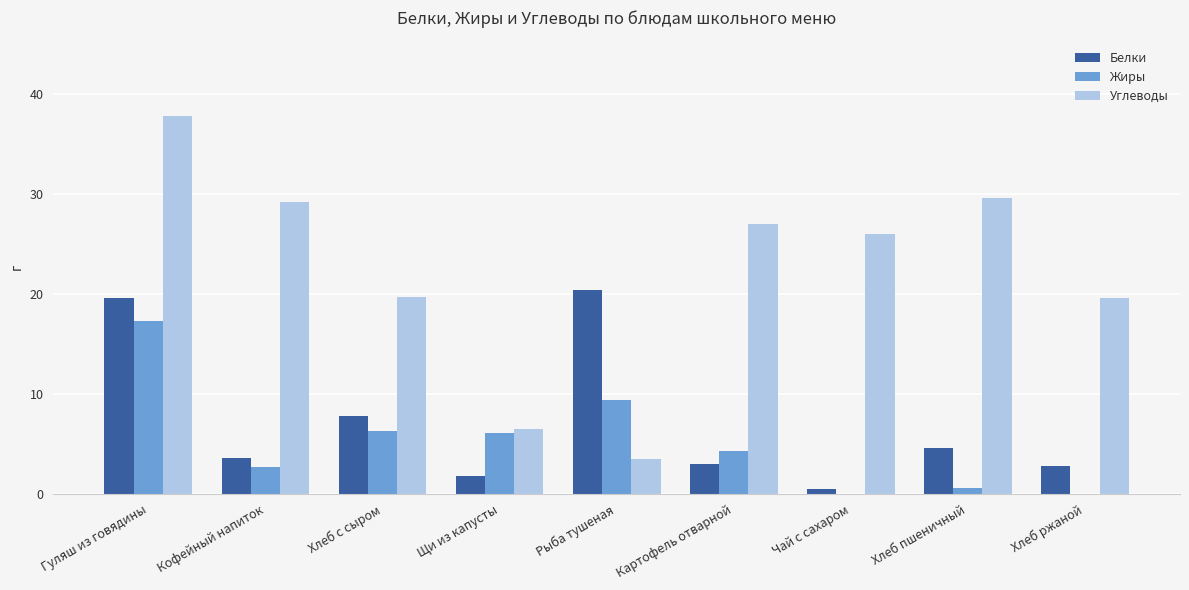

Are the bars grouped side by side (vs. stacked)?

Yes